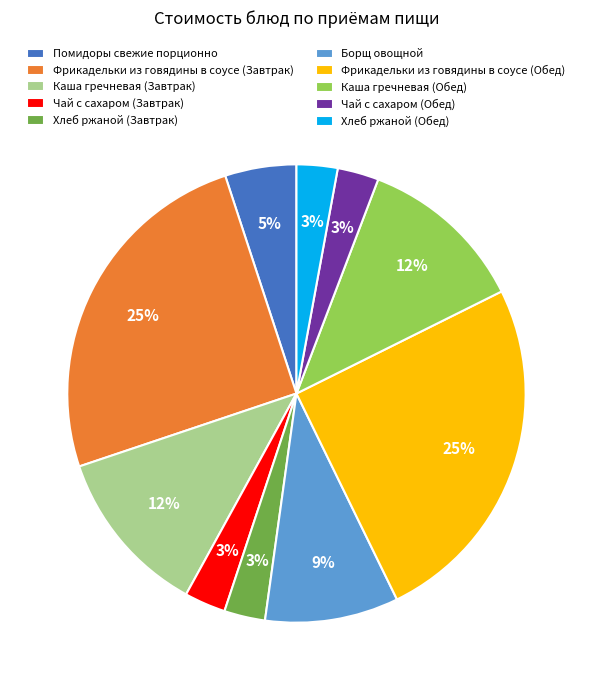

The Каша гречневая (Завтрак) slice represents 12% of the pie. True or false?

True